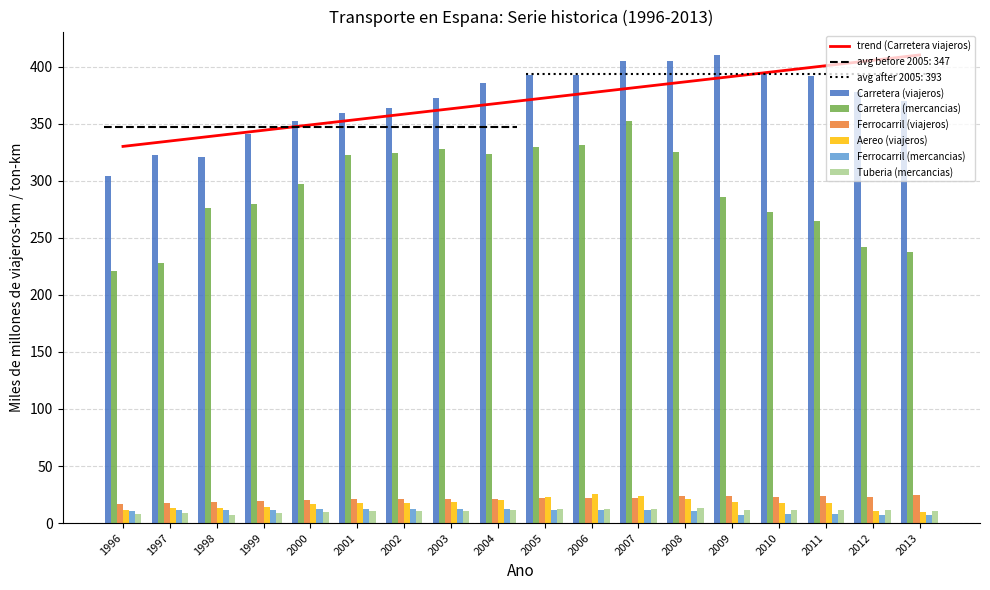

Reading left to right, what are all the values shown in this chart?

Carretera (viajeros): 1996=304.3	1997=322.3	1998=321.0	1999=341.3	2000=352.9	2001=359.7	2002=364.3	2003=373.1	2004=385.6	2005=392.6	2006=392.4	2007=405.1	2008=405.4	2009=410.2	2010=395.3	2011=391.7	2012=377.5	2013=370.3
Carretera (mercancias): 1996=221.3	1997=228.4	1998=276.3	1999=279.6	2000=297.6	2001=322.6	2002=324.2	2003=327.6	2004=323.9	2005=329.7	2006=331.5	2007=352.5	2008=325.1	2009=286.2	2010=272.7	2011=264.8	2012=242.0	2013=237.5
Ferrocarril (viajeros): 1996=16.8	1997=17.9	1998=18.9	1999=19.7	2000=20.1	2001=20.8	2002=21.2	2003=21.1	2004=20.8	2005=21.6	2006=22.1	2007=21.9	2008=24.0	2009=23.6	2010=22.9	2011=23.3	2012=23.0	2013=24.3
Aereo (viajeros): 1996=11.1	1997=13.2	1998=13.1	1999=14.5	2000=17.0	2001=17.8	2002=17.3	2003=18.8	2004=20.5	2005=23.2	2006=25.9	2007=24.0	2008=21.3	2009=18.1	2010=17.5	2011=17.5	2012=10.9	2013=9.5
Ferrocarril (mercancias): 1996=10.4	1997=11.5	1998=11.8	1999=11.8	2000=12.2	2001=12.3	2002=12.2	2003=12.4	2004=12.0	2005=11.6	2006=11.6	2007=11.1	2008=10.3	2009=7.4	2010=7.9	2011=8.0	2012=7.5	2013=7.4
Tuberia (mercancias): 1996=8.2	1997=9.0	1998=6.9	1999=8.9	2000=9.9	2001=10.2	2002=10.4	2003=10.2	2004=11.4	2005=12.7	2006=12.8	2007=12.6	2008=12.9	2009=11.3	2010=11.3	2011=11.4	2012=11.5	2013=10.8